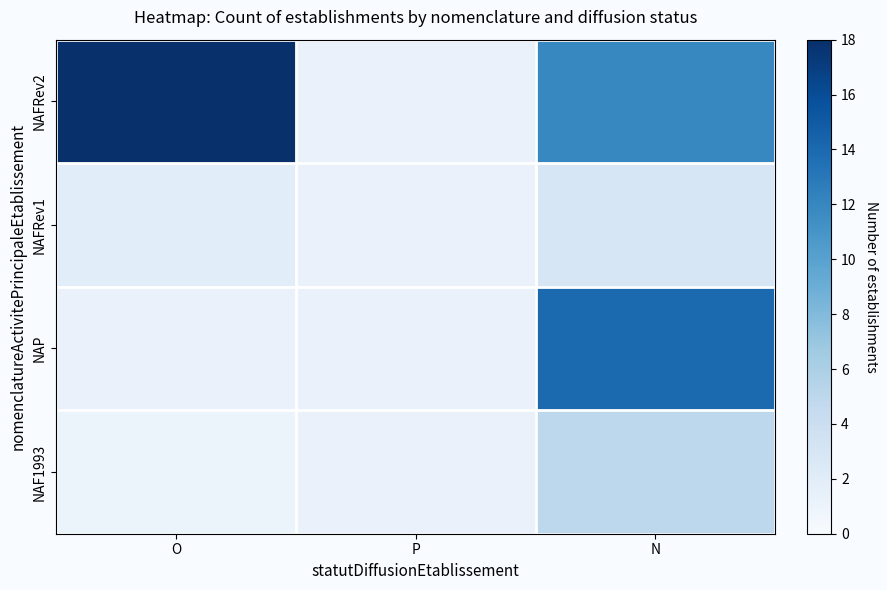

What is the highest value of the NAFRev2 series?

18.0